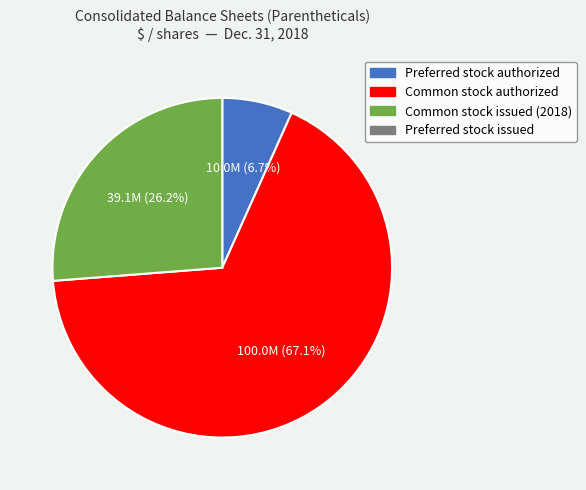

Is there a majority slice in this chart?

Yes